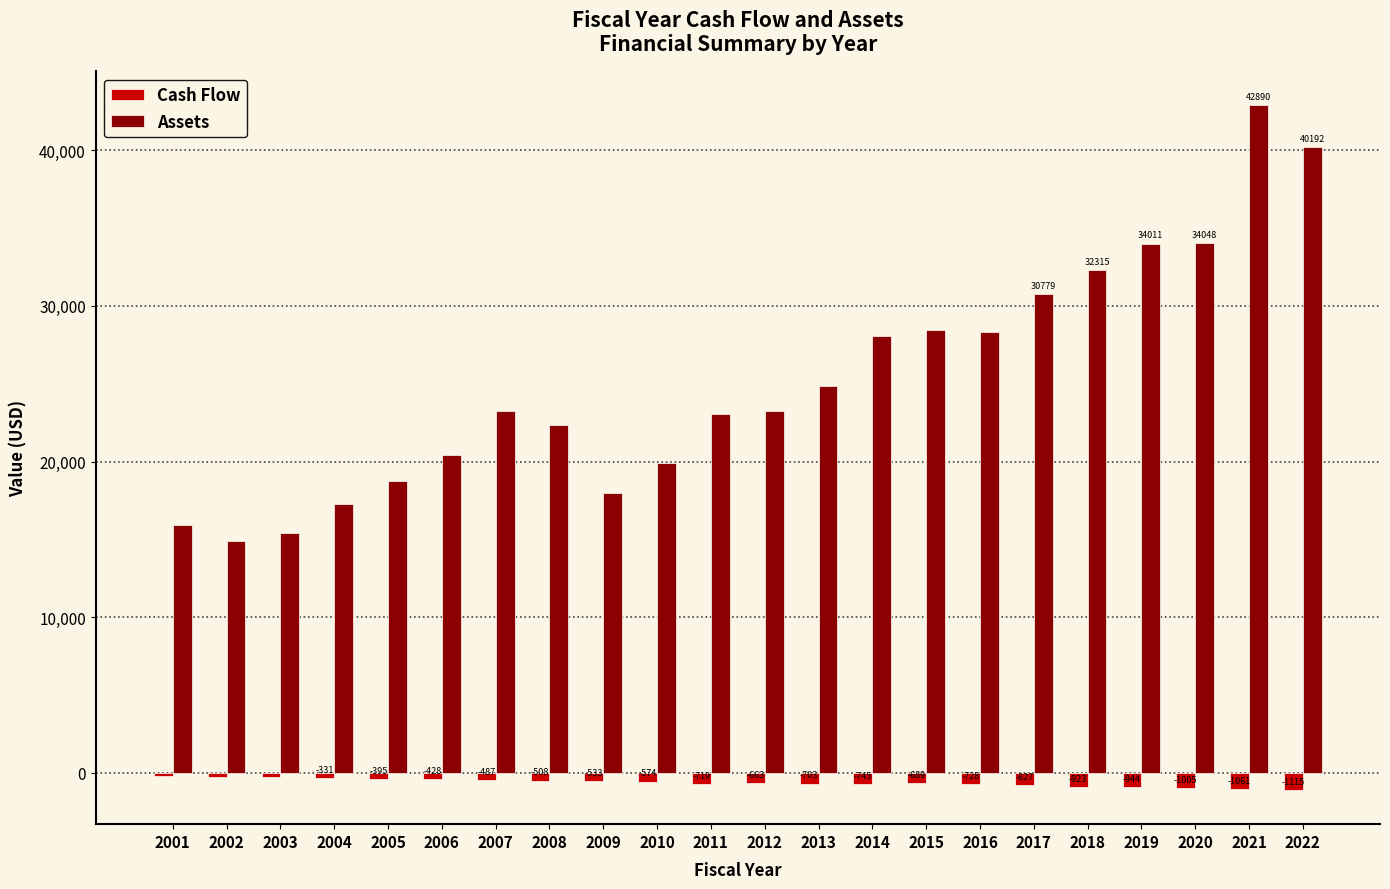

What is the sum of all Assets values?

556300.8